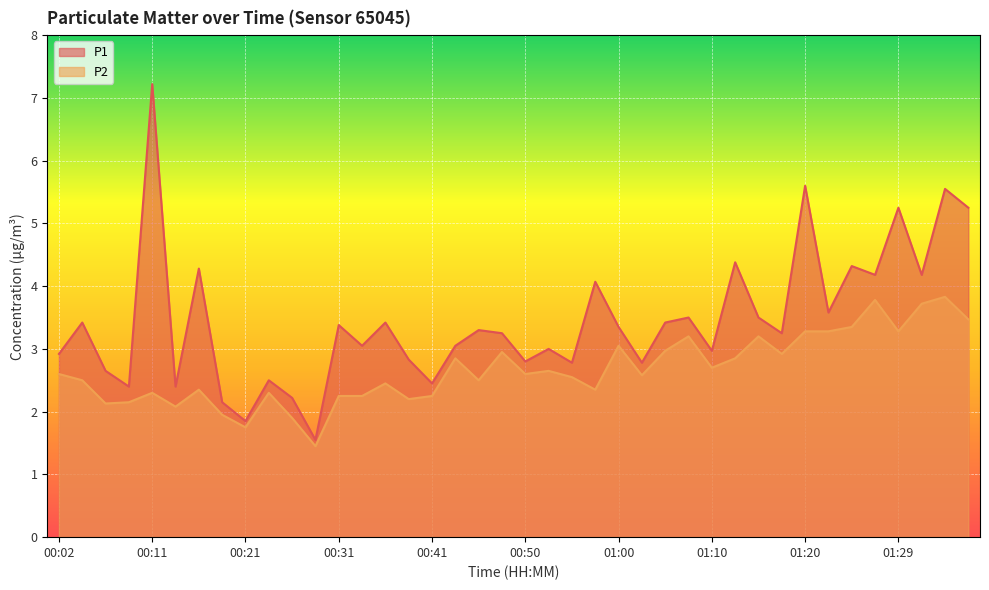

What is the minimum value for P1?

1.6